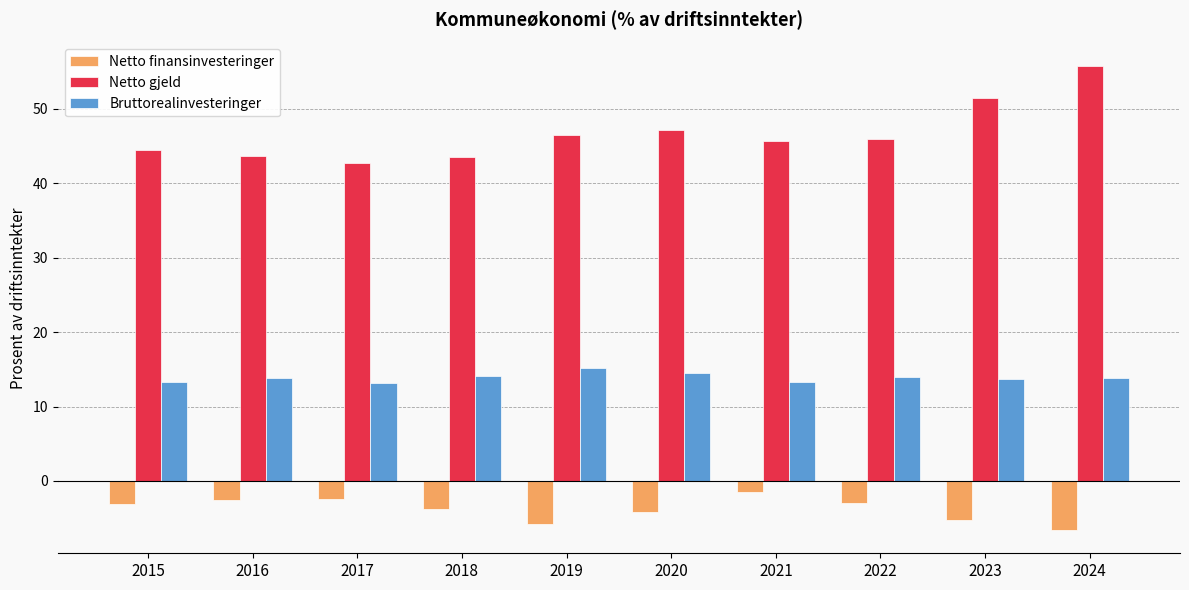

What is the greatest value displayed?

55.8